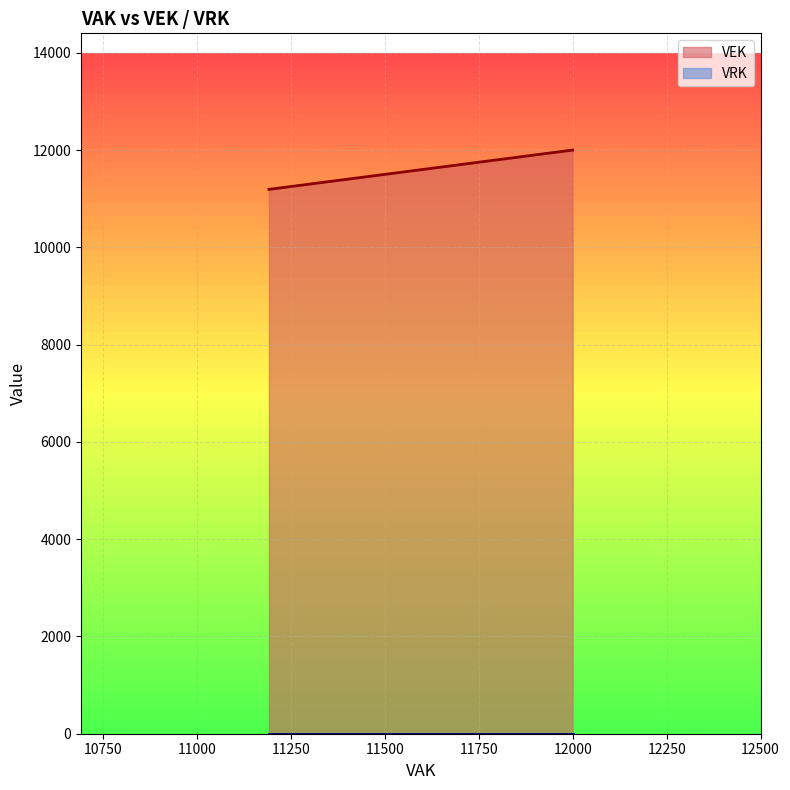

Count the values in the range 11192 to 12000.

4